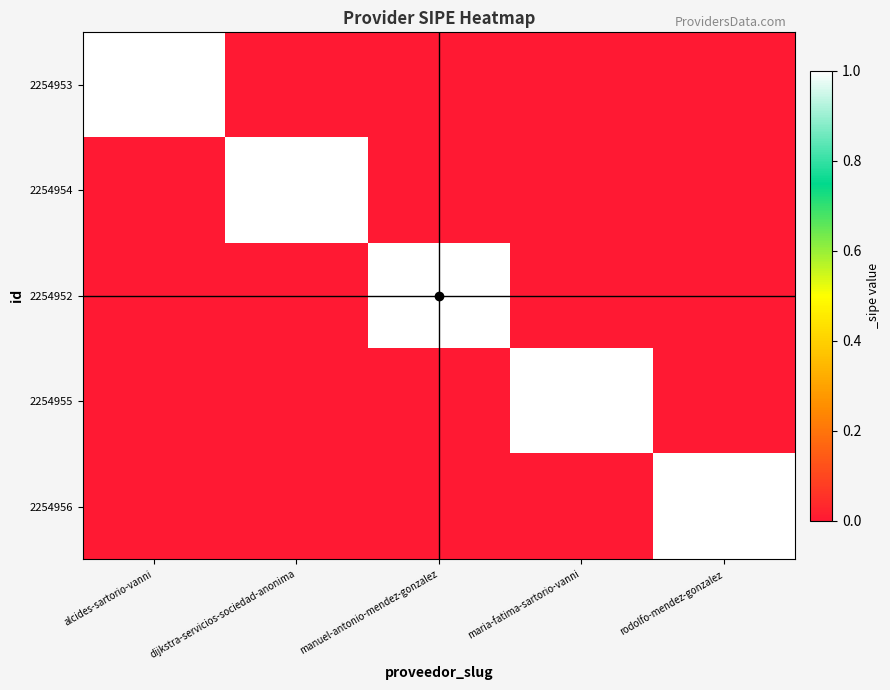

List the series in order of their peak value, highest first.

2254953, 2254954, 2254952, 2254955, 2254956